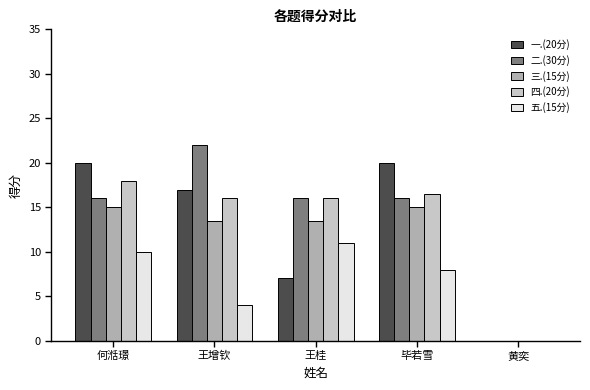

Reading right to left, what are all the values shown in this chart?

一.(20分): 黄奕=0.0	毕若雪=20.0	王桂=7.0	王增钦=17.0	何湉璟=20.0
二.(30分): 黄奕=0.0	毕若雪=16.0	王桂=16.0	王增钦=22.0	何湉璟=16.0
三.(15分): 黄奕=0.0	毕若雪=15.0	王桂=13.5	王增钦=13.5	何湉璟=15.0
四.(20分): 黄奕=0.0	毕若雪=16.5	王桂=16.0	王增钦=16.0	何湉璟=18.0
五.(15分): 黄奕=0.0	毕若雪=8.0	王桂=11.0	王增钦=4.0	何湉璟=10.0